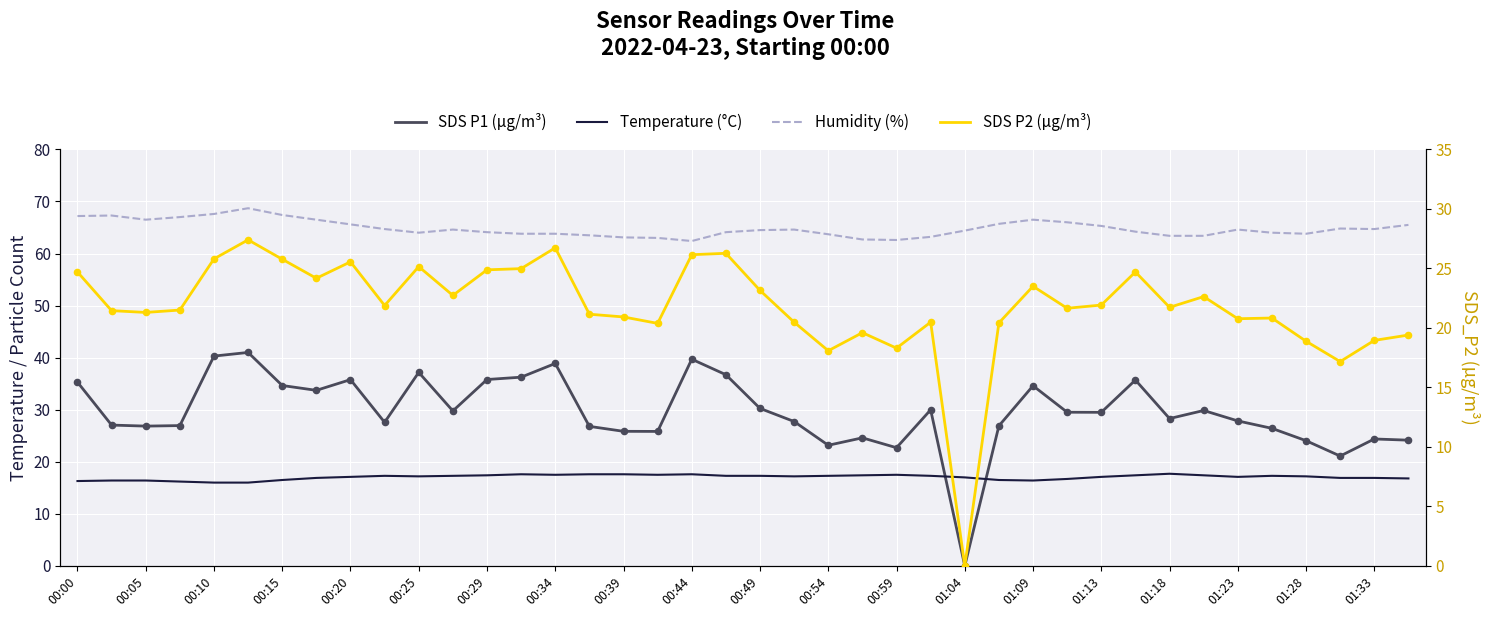

Is the value of Temp (°C) at 00:34 greater than the value of SDS_P1 at 34?

No